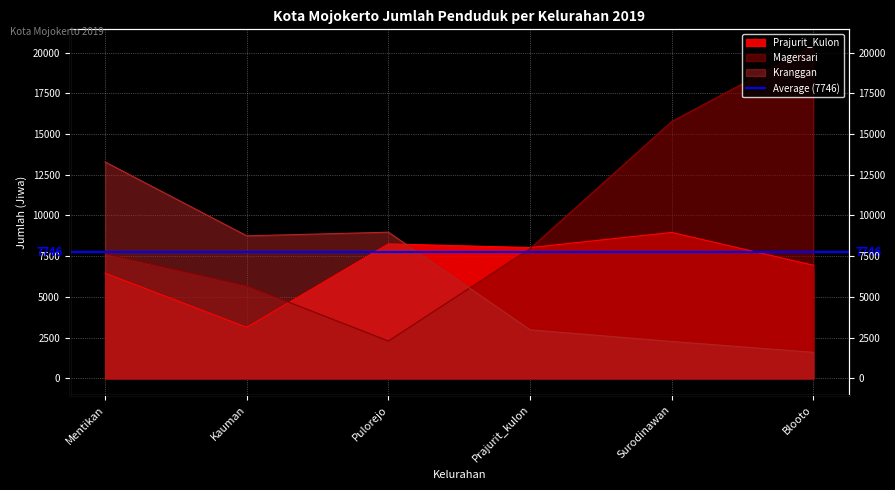

How many Magersari values are between 5684 and 15769?

4